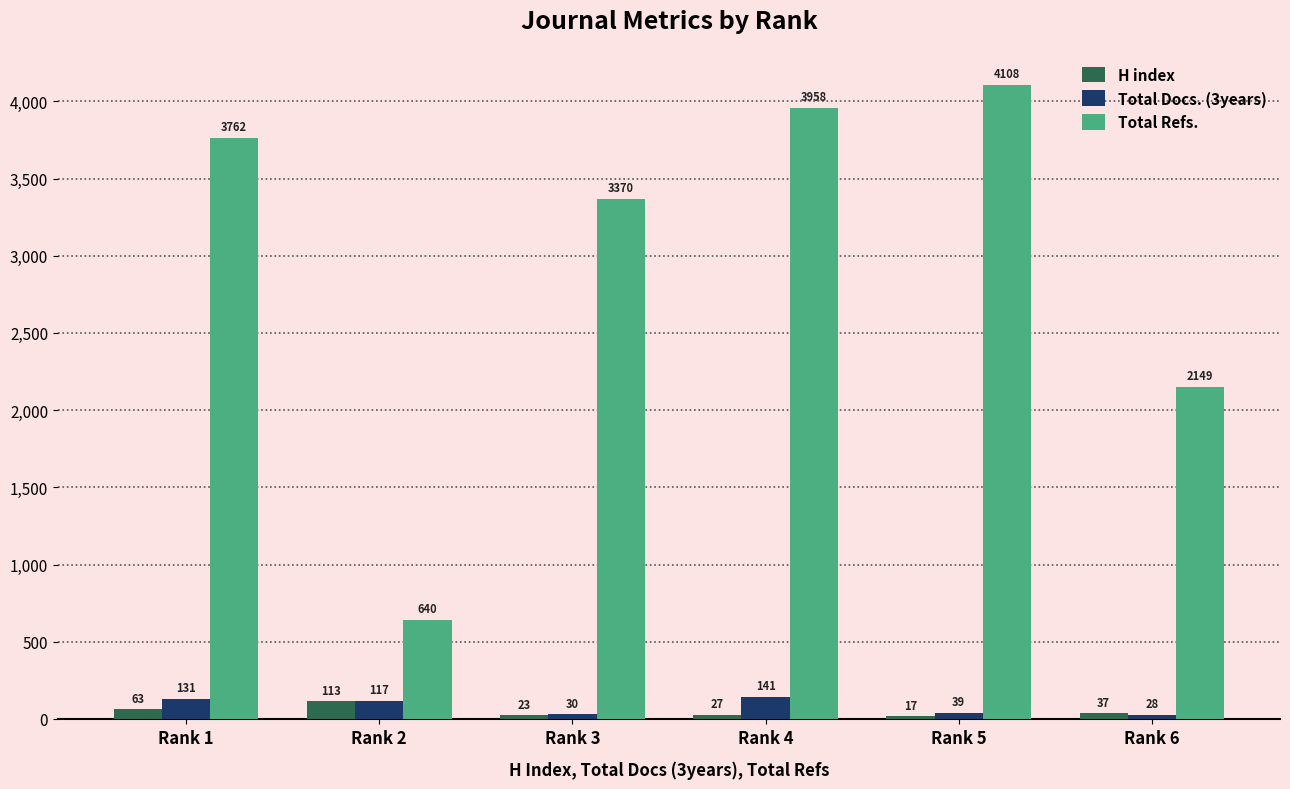

The Total Docs. (3years) series shows 131 at Rank 1. True or false?

True